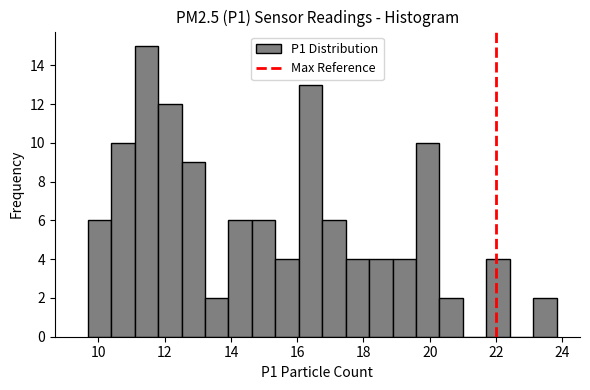

Read against the x-axis, roughly where is the centre of the tallest bar?

11.4